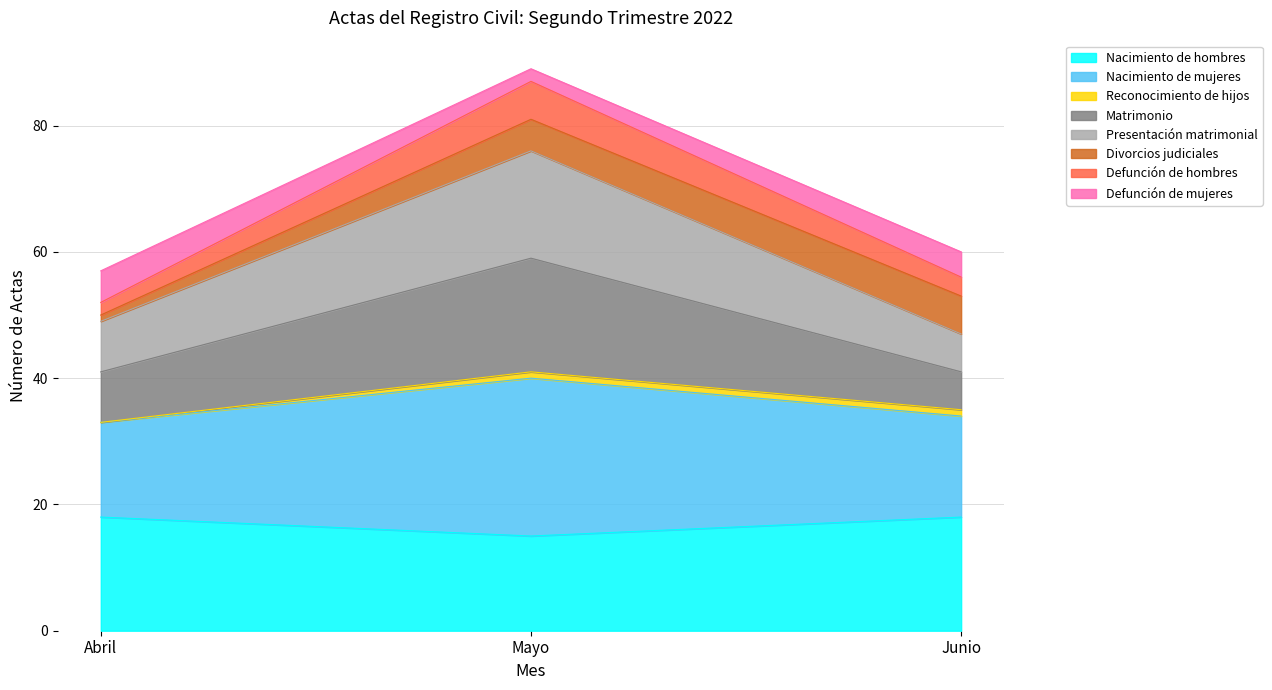

At which category is the sum across all series the highest?

Mayo